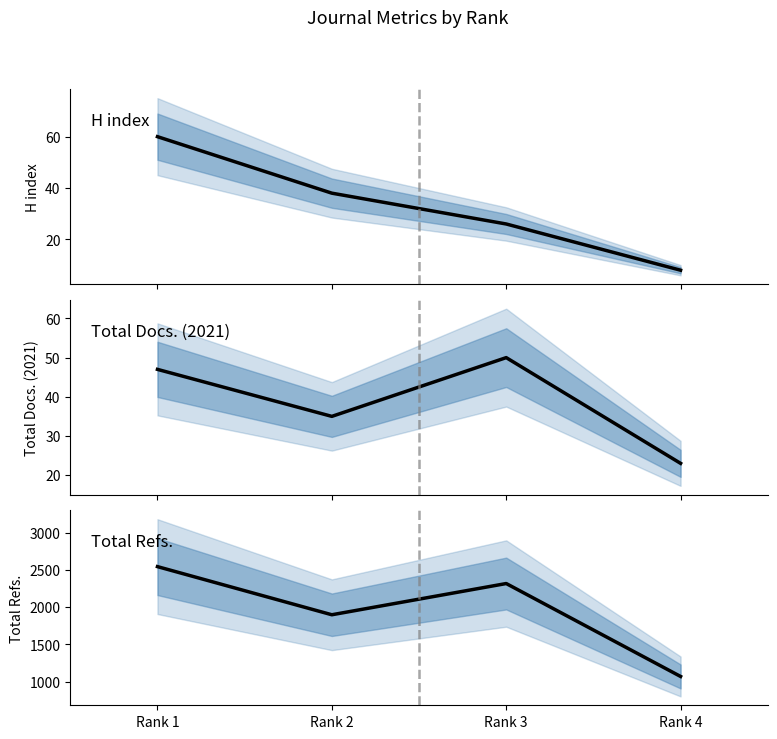

Which series has the widest spread of values?

Total Refs.